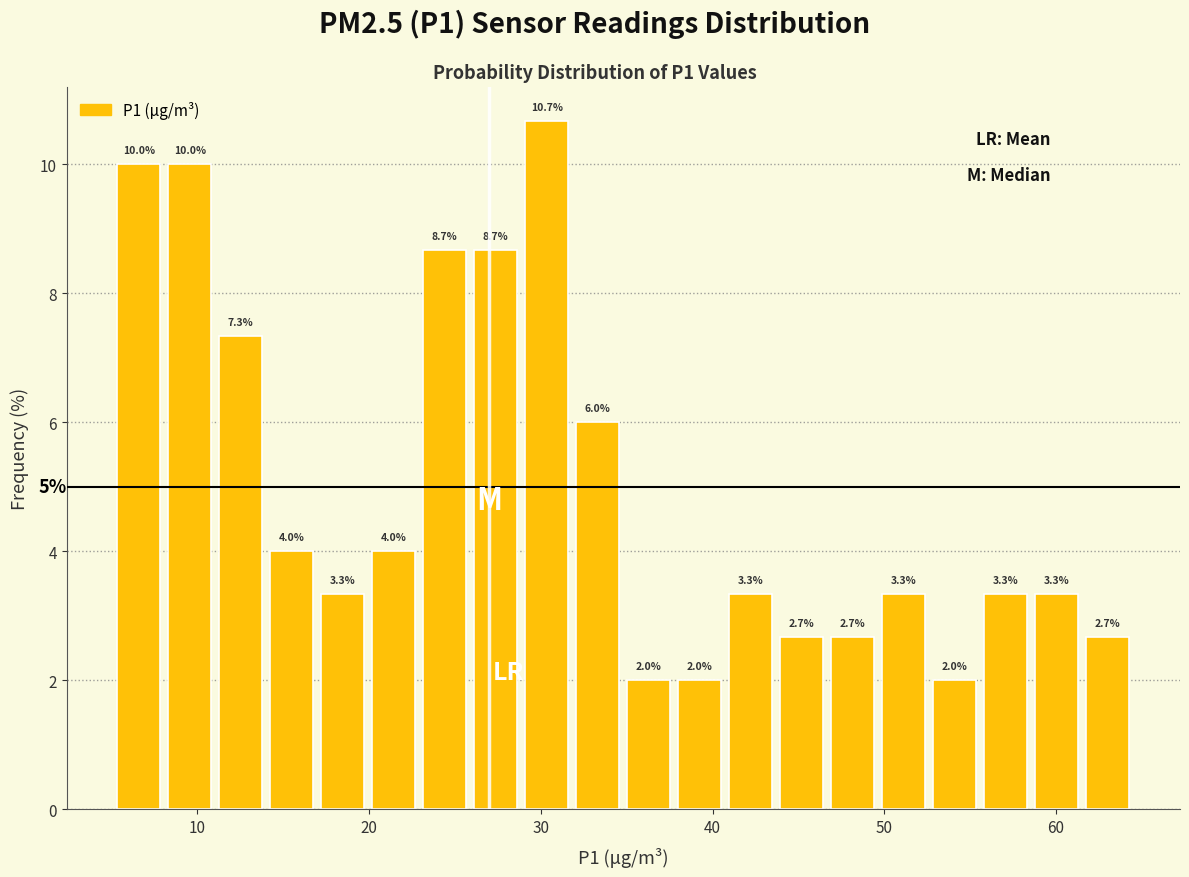

Around what value on the x-axis is the tallest bar? Give the approximate position of its centre, as read against the axis.

30